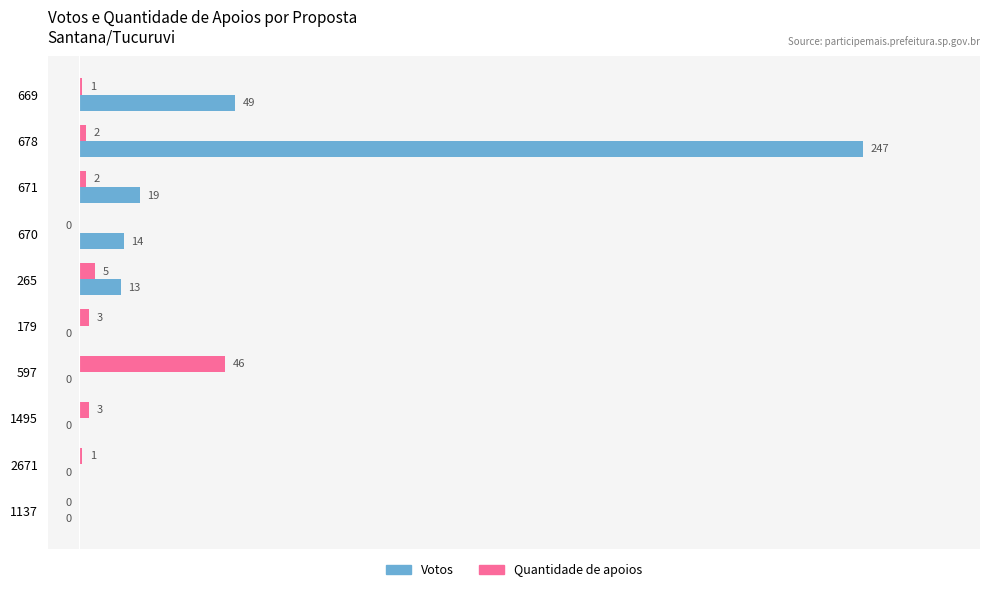

Count the number of categories in the chart.

10